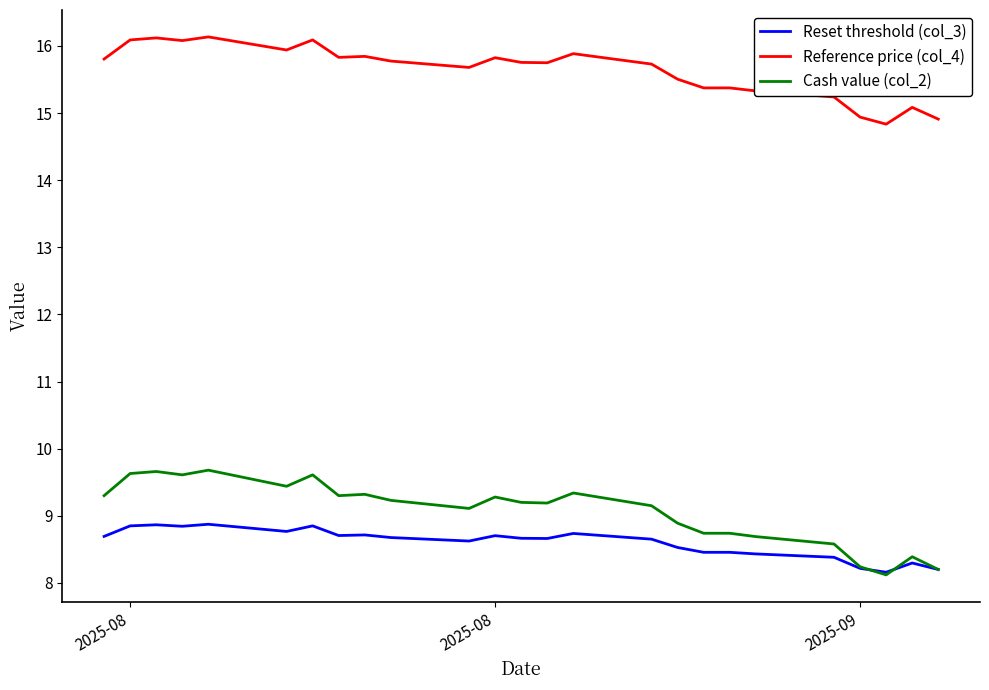

True or false: Reset threshold (col_3) and Reference price (col_4) intersect in this chart.

False